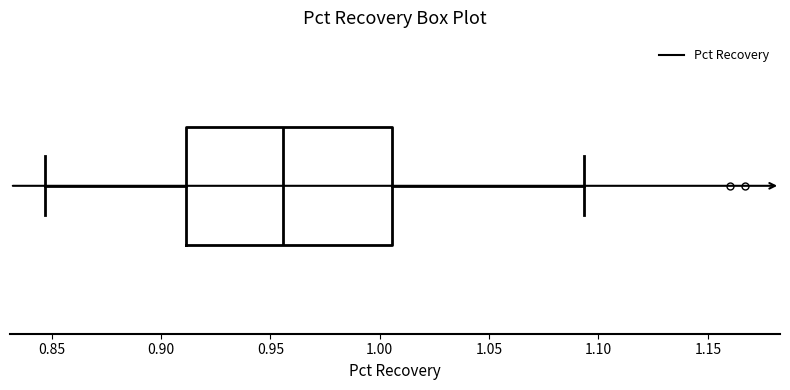

Read this box plot against the x-axis: the position of the median line, the range covered by the box, and the ends of both whiskers. The values are not printed on the chart, so give them approximately, as read against the axis.

median 0.955, box 0.910 to 1.005, whiskers 0.845 to 1.095